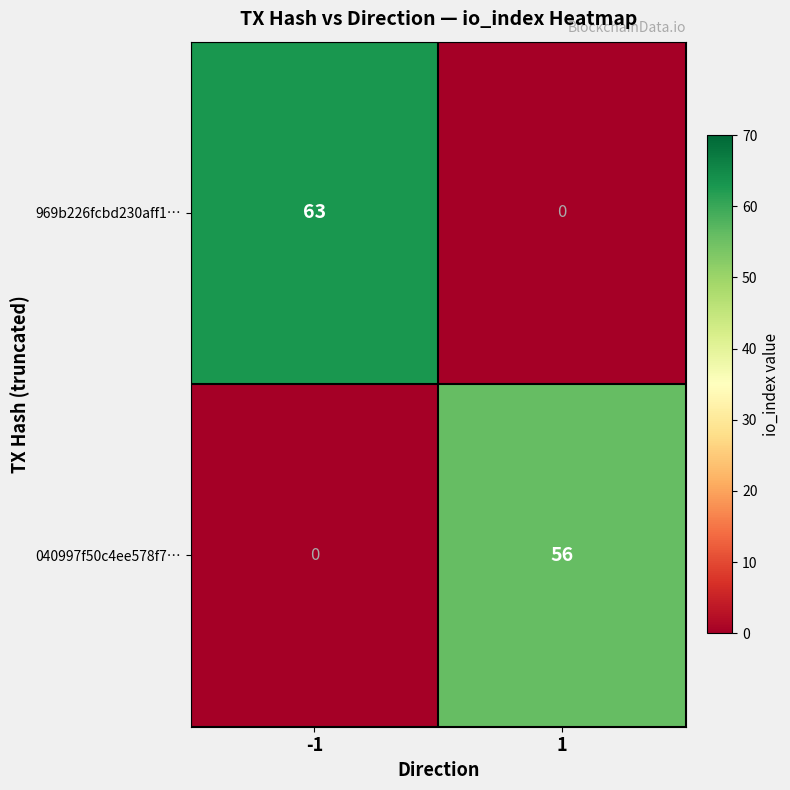

Reading left to right, list all the values displayed in this chart.

969b226fcbd230aff1…: 63	0
040997f50c4ee578f7…: 0	56